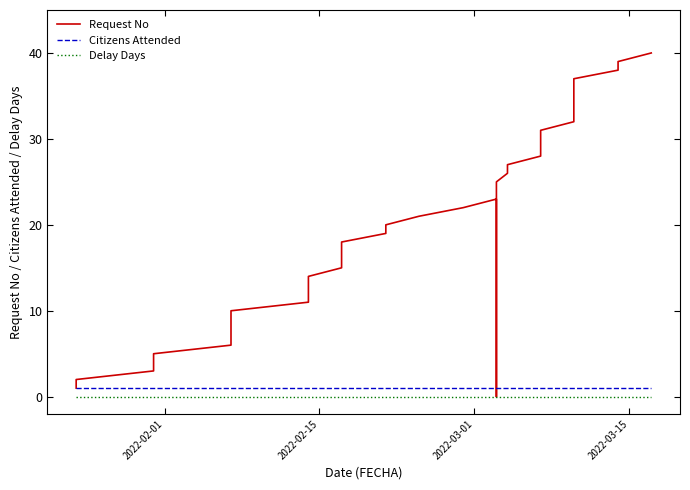

Is this an area chart (filled region under the line)?

No